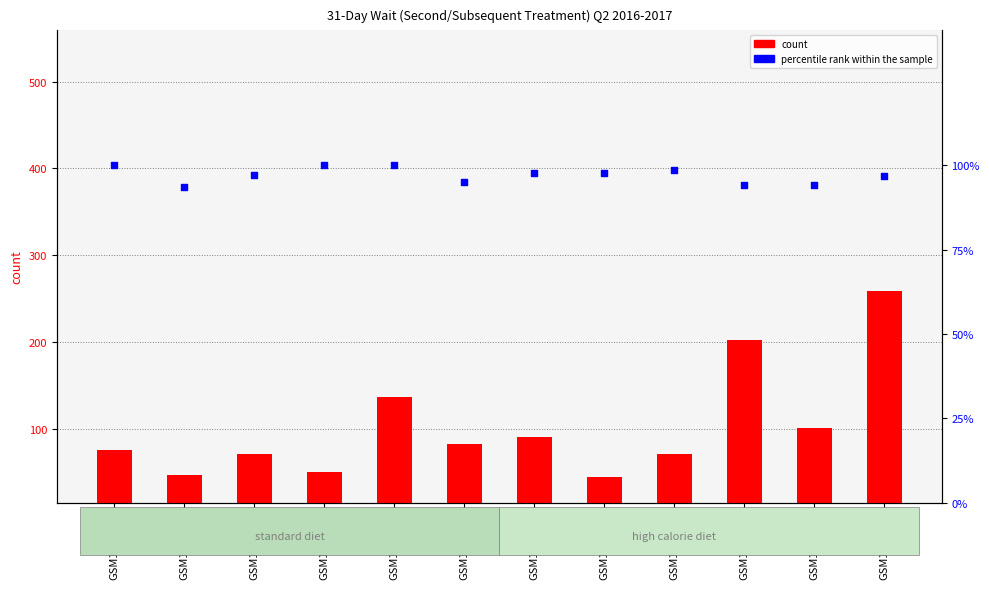

At how many categories does at least one series exceed 190?

2